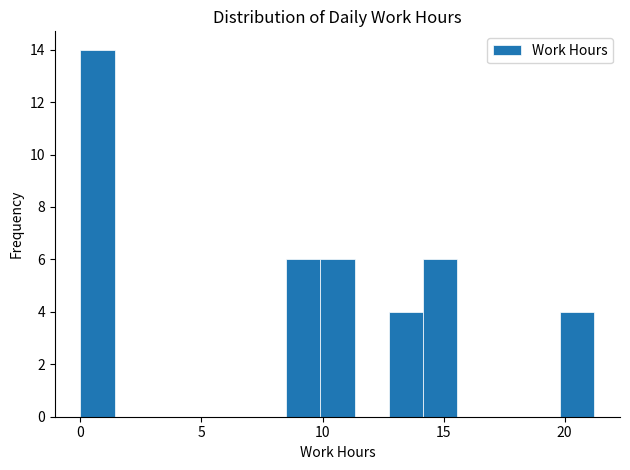

Read against the x-axis, roughly where is the centre of the tallest bar?

0.5